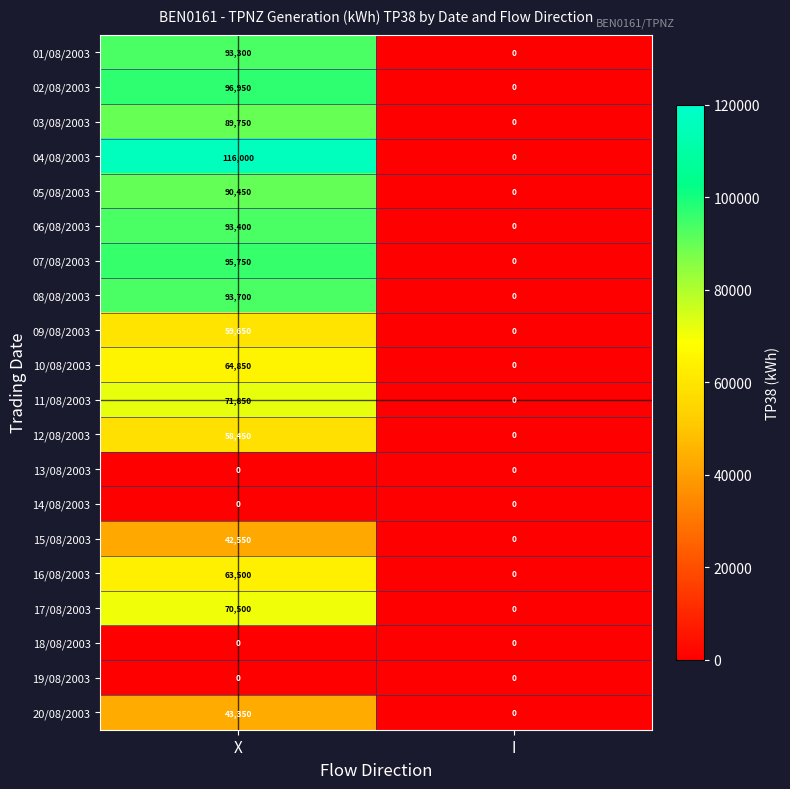

Which category has the lowest value in the 11/08/2003 series?

I